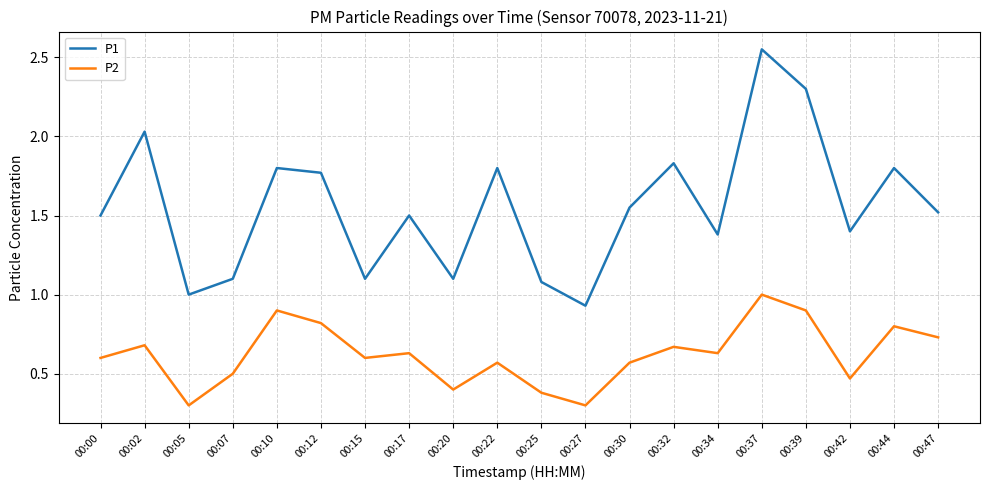

At which label is P1 closest to 1?

00:05